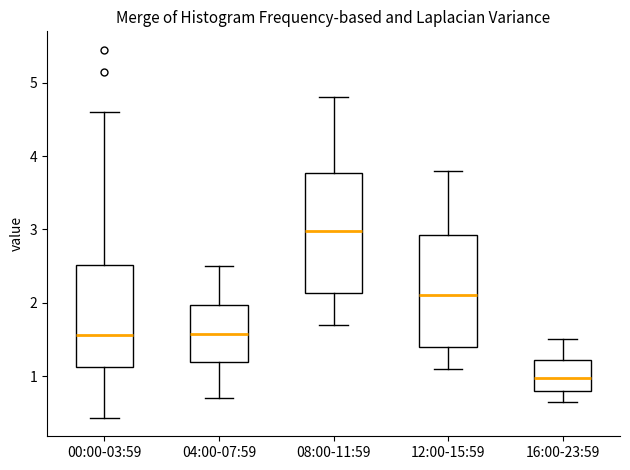

Which box's median line is the lowest?

16:00-23:59